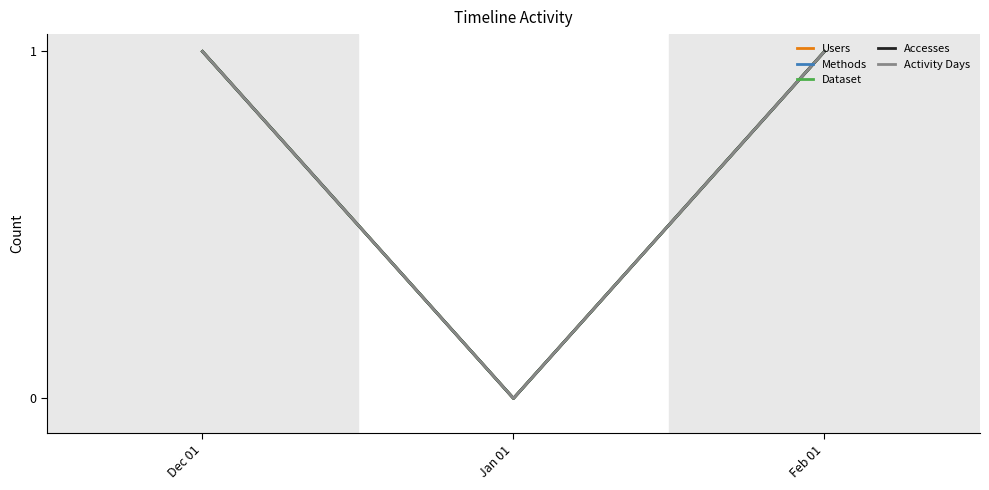

Is this an area chart (filled region under the line)?

No